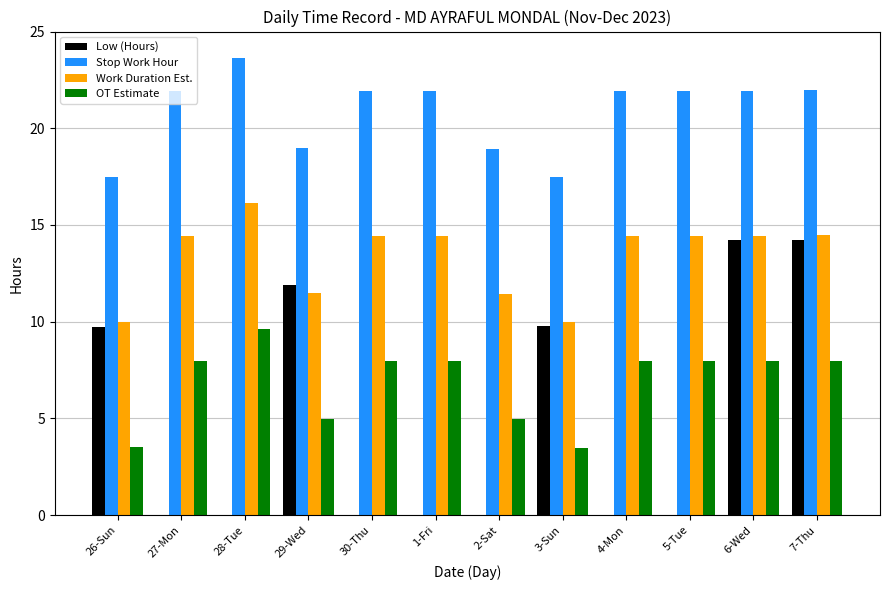

What is the sum of all Low (Hours) values?

59.8